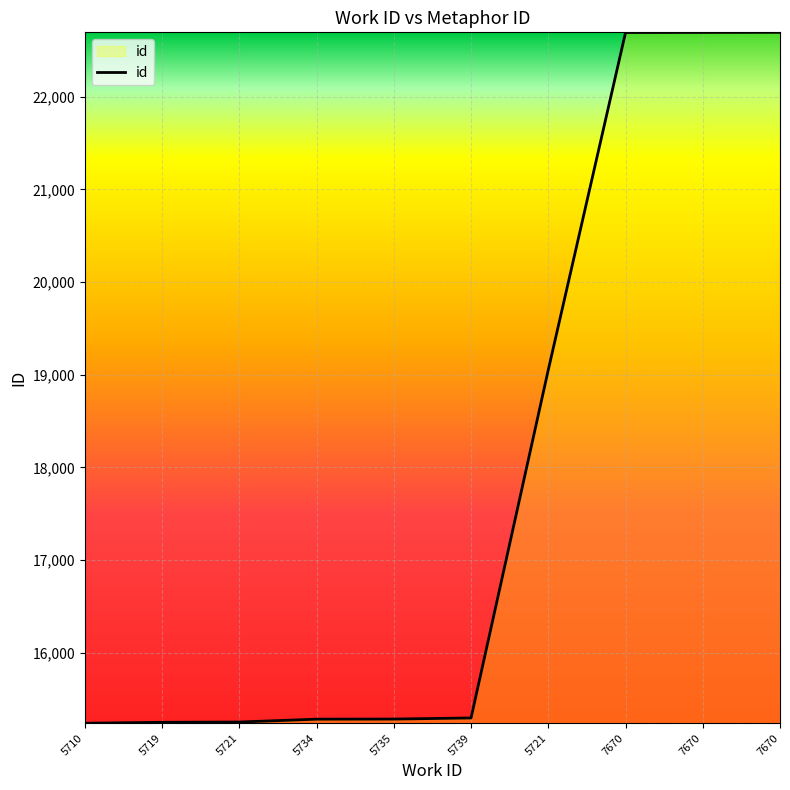

Reading right to left, what are all the values shown in this chart?

7670=22696	7670=22695	7670=22694	5721=19053	5739=15295	5735=15283	5734=15282	5721=15251	5719=15248	5710=15238